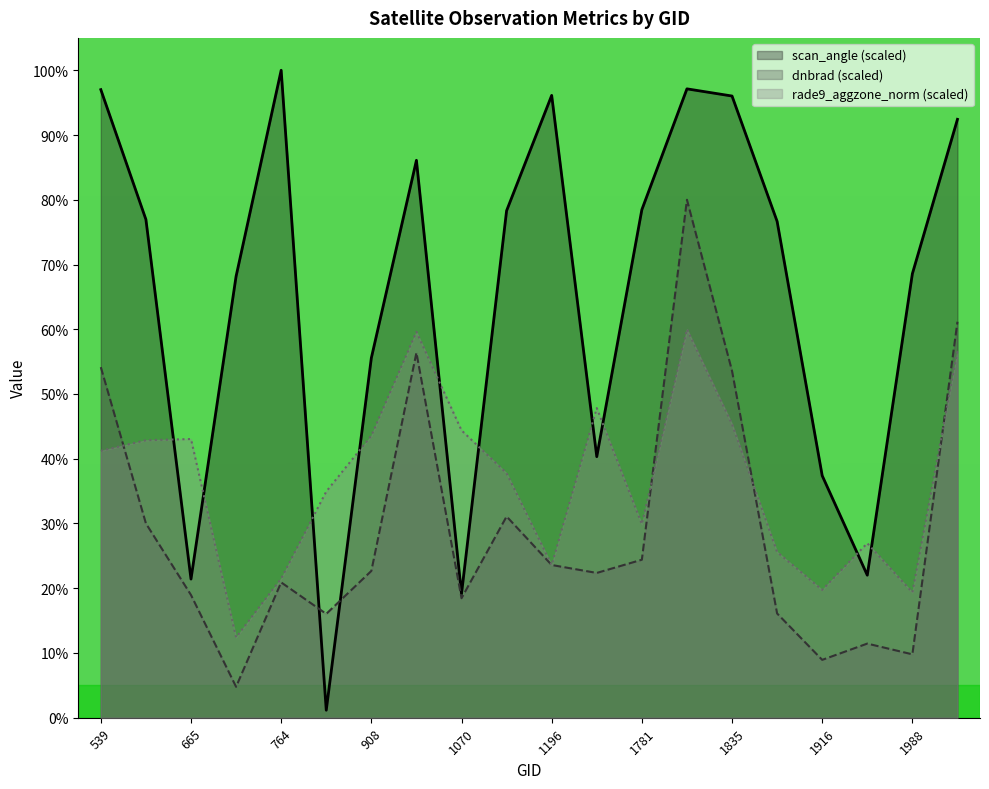

What is the maximum value shown in the chart?

100.0